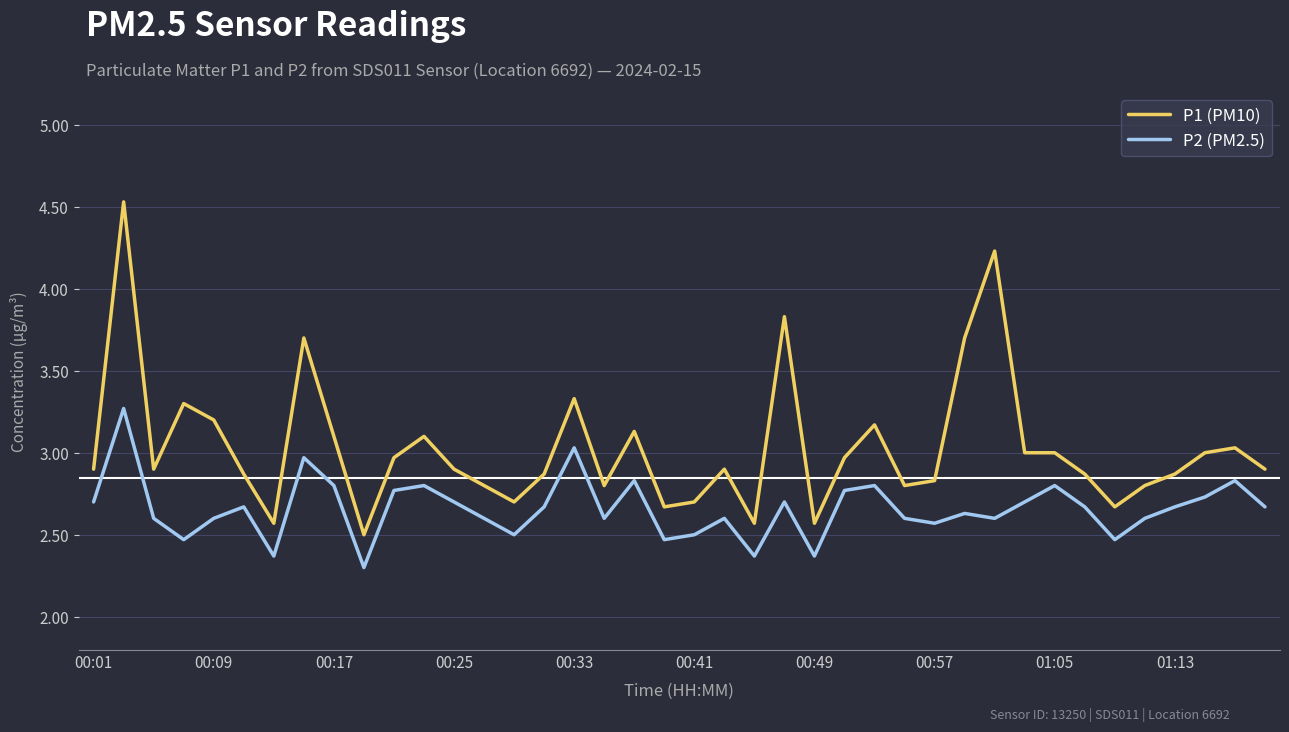

Which series has the largest range (max minus min)?

P1 (PM10)